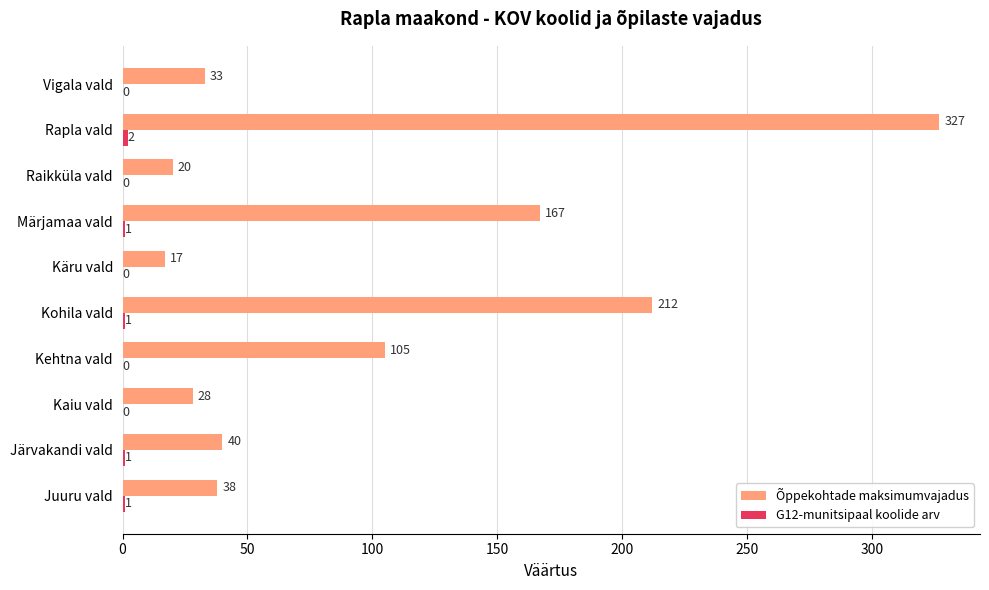

What is the maximum value shown in the chart?

327